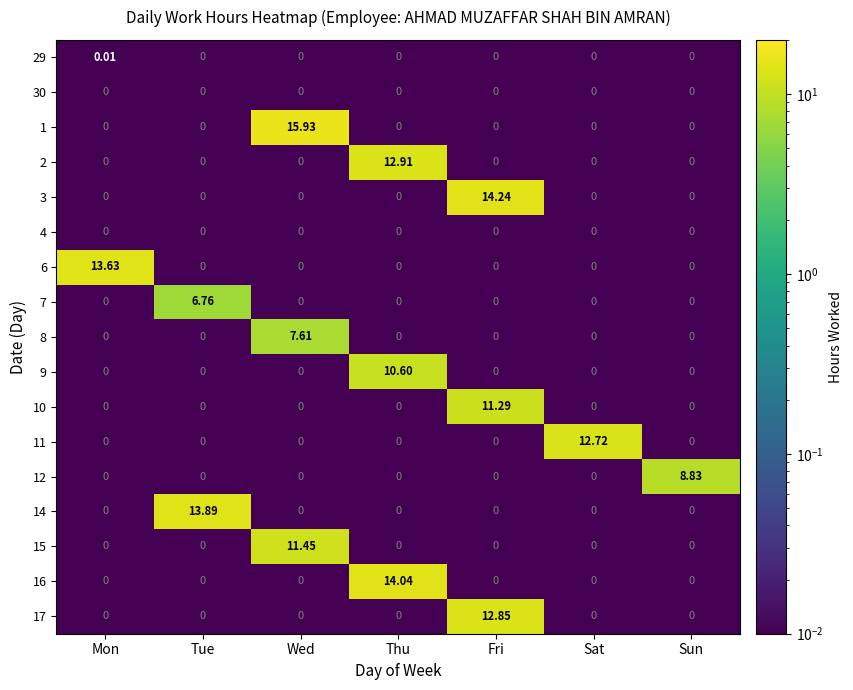

At which category does the chart reach its peak across all series?

Wed